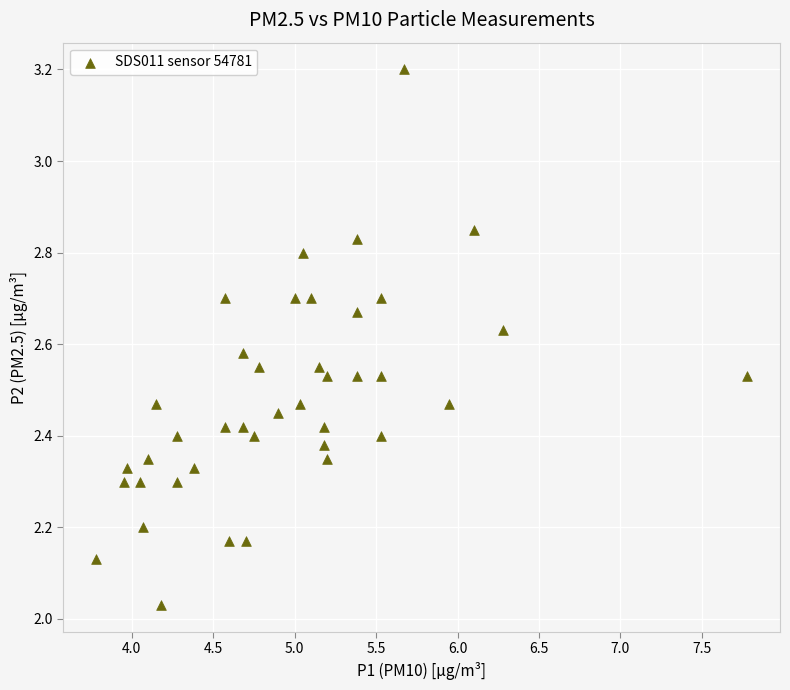

What is the range of X values (max minus min)?

4.0